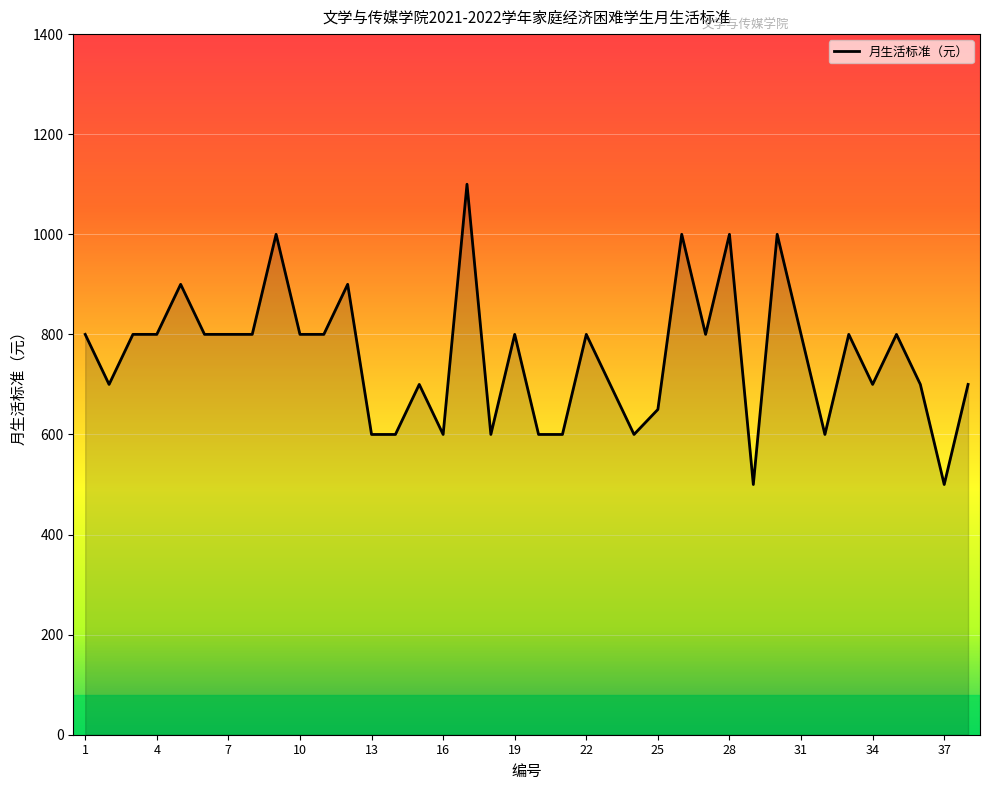

What is the difference between the maximum and minimum values?

600